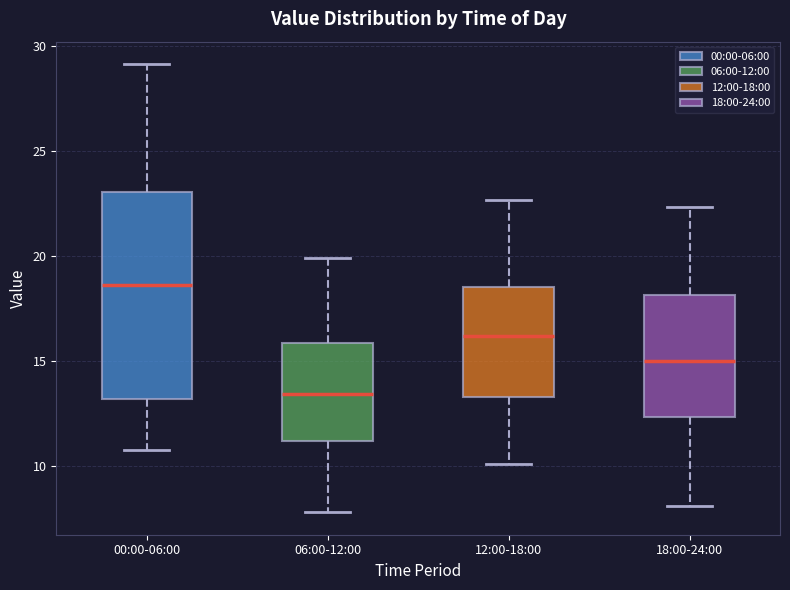

Where is the lower edge of the box for 06:00-12:00 on the y-axis? The values are not printed on the chart, so give them approximately, as read against the axis.

11.0